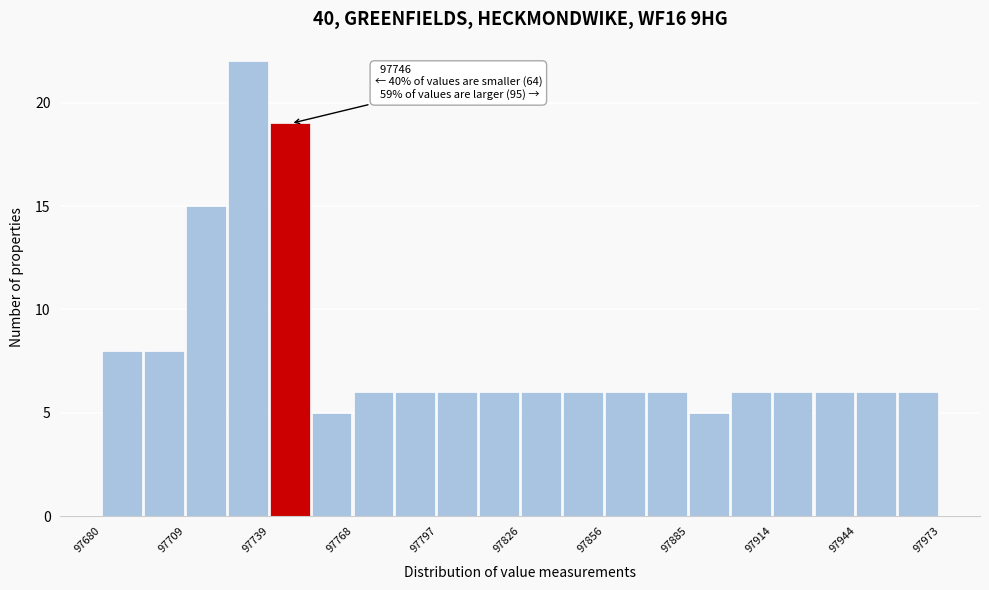

Around what value on the x-axis is the tallest bar? Give the approximate position of its centre, as read against the axis.

97730